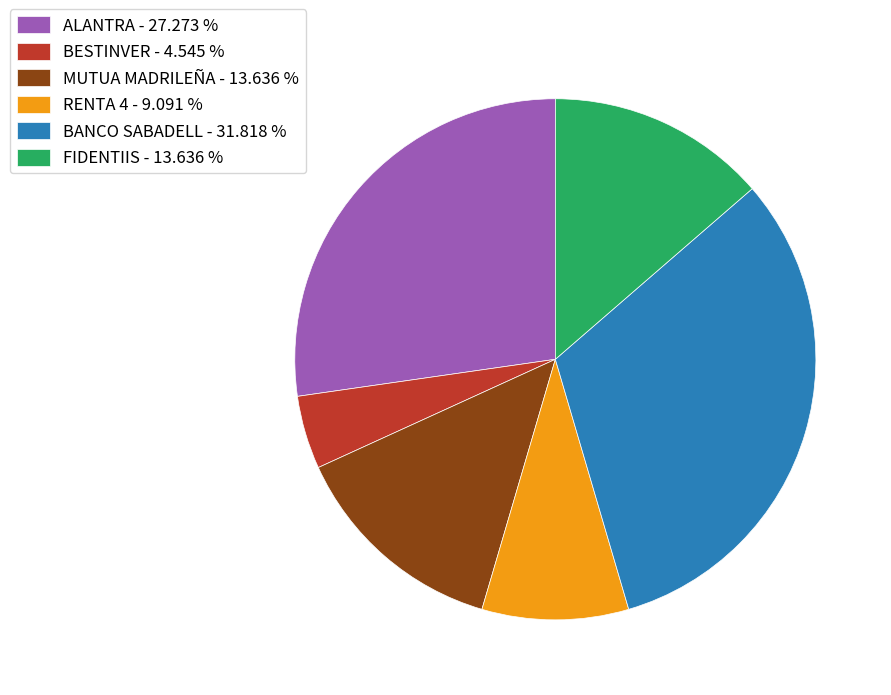

Is it true that BESTINVER is 5% of the pie?

True